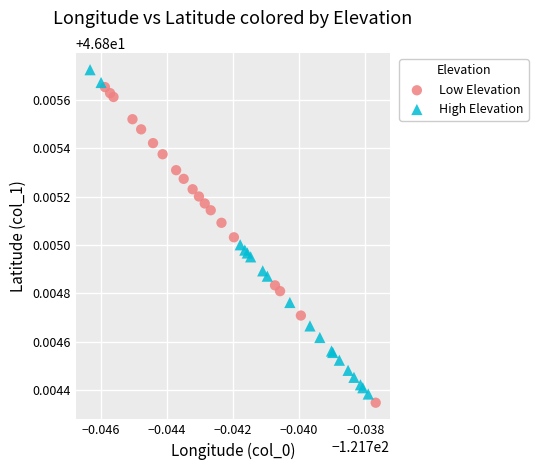

Which series reaches the maximum Y coordinate?

High Elevation